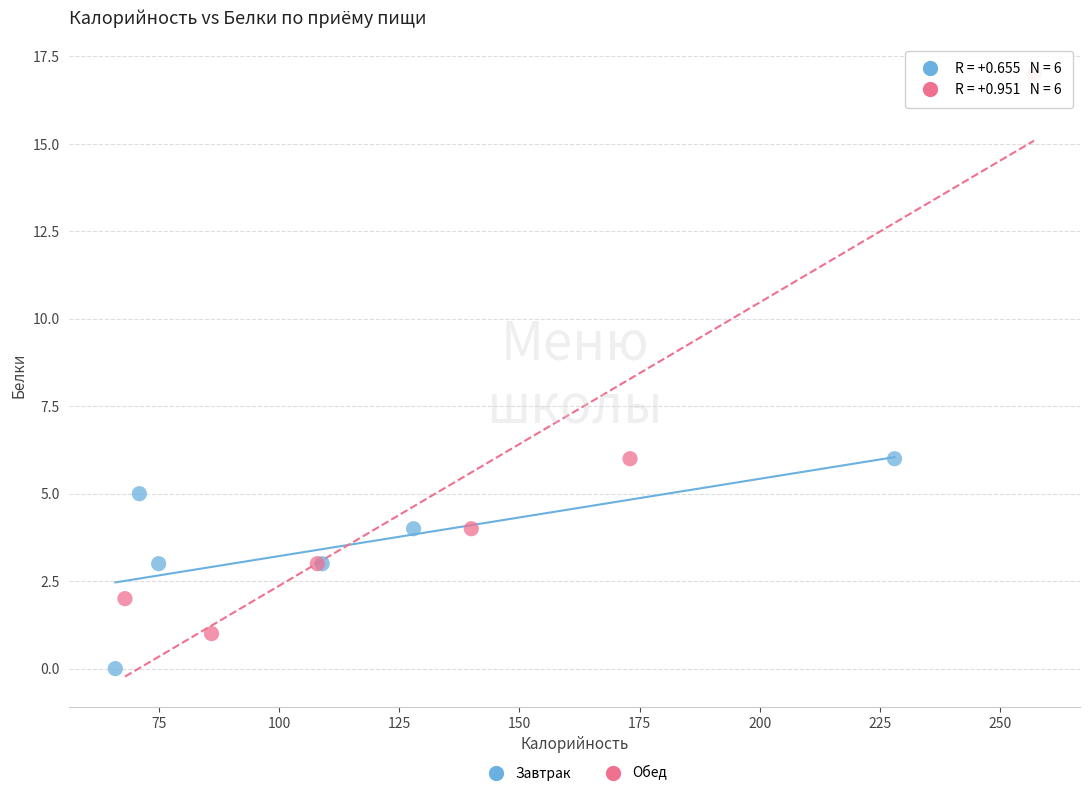

Which series reaches the maximum Y coordinate?

Обед